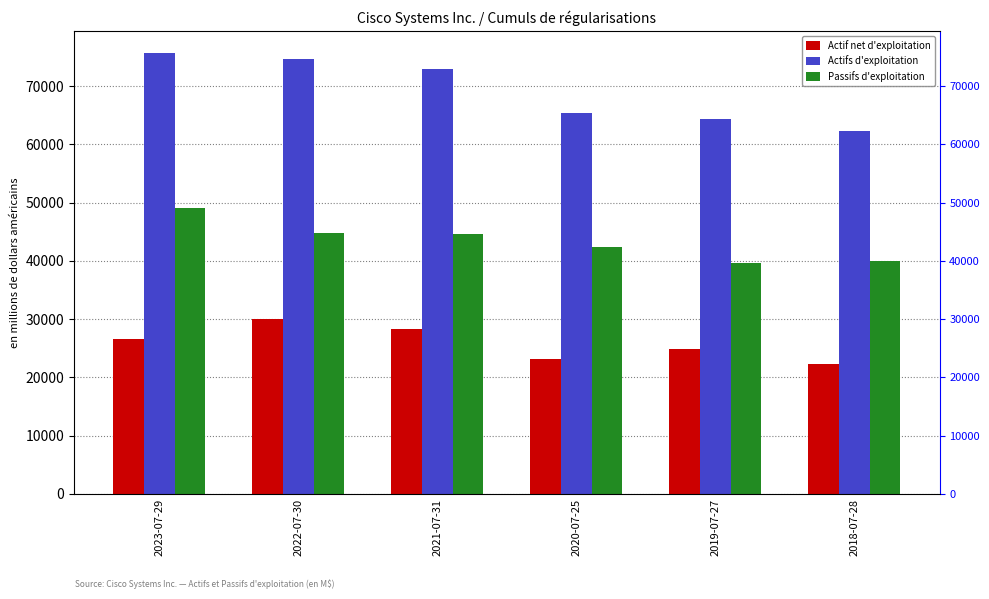

What are all the series names shown in the legend?

Actif net d'exploitation, Actifs d'exploitation, Passifs d'exploitation